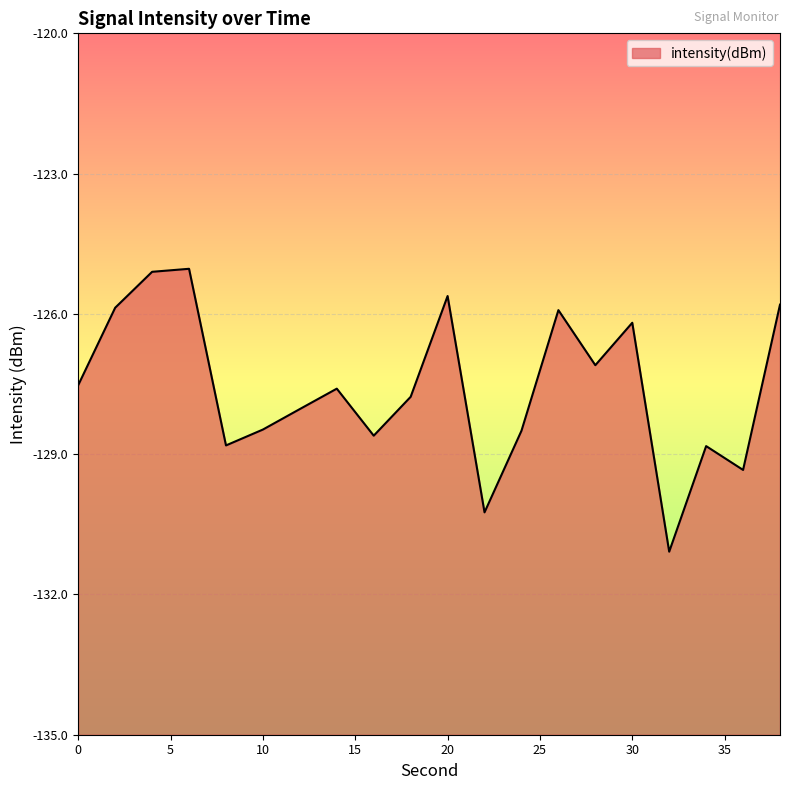

How many values are below -127?

13